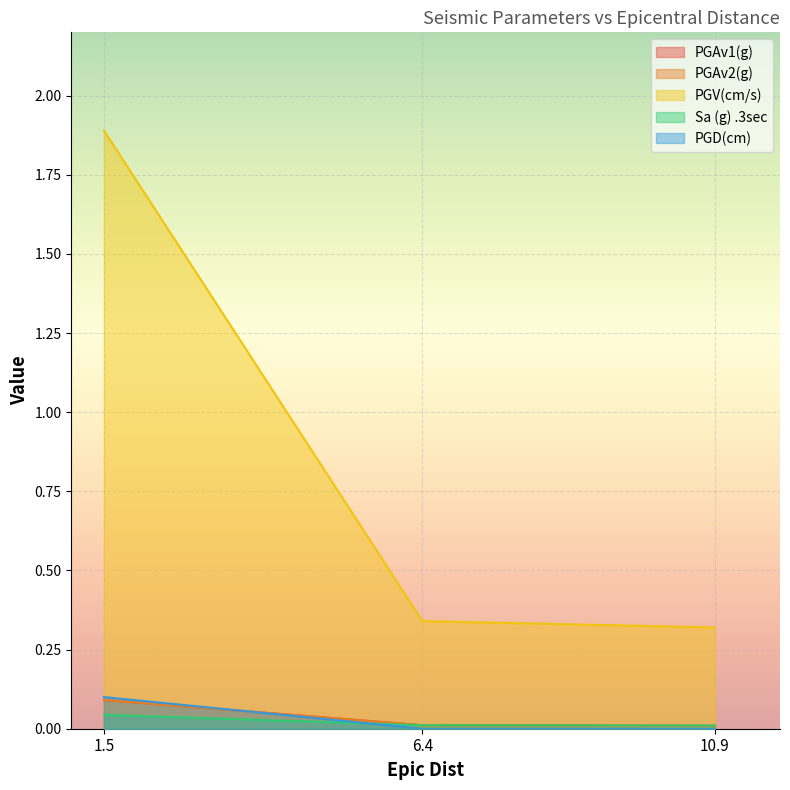

At which label is PGAv2(g) closest to 0?

10.9